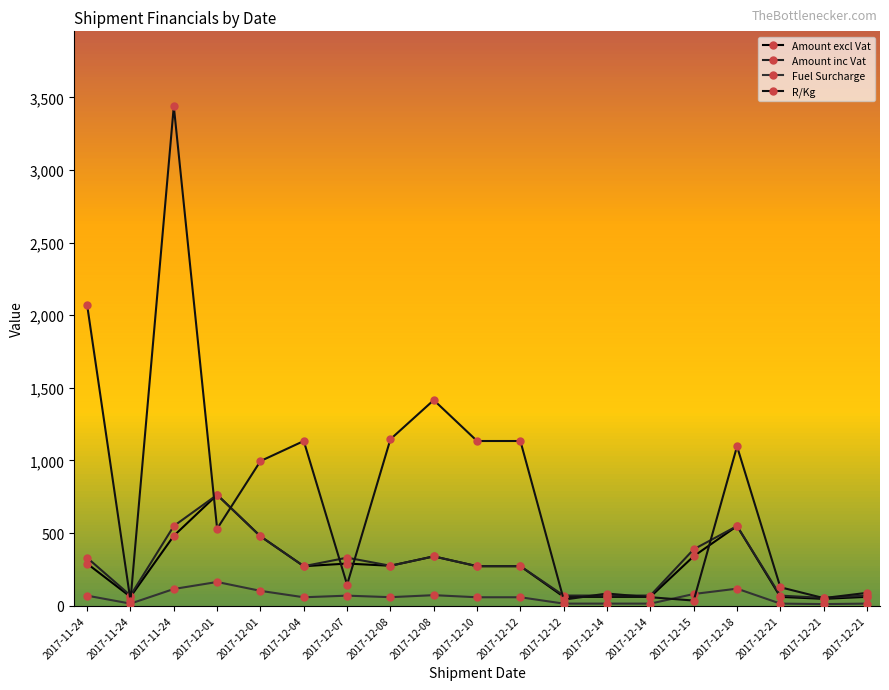

Which has a higher value, 2017-12-21 or 2017-11-24?

2017-11-24